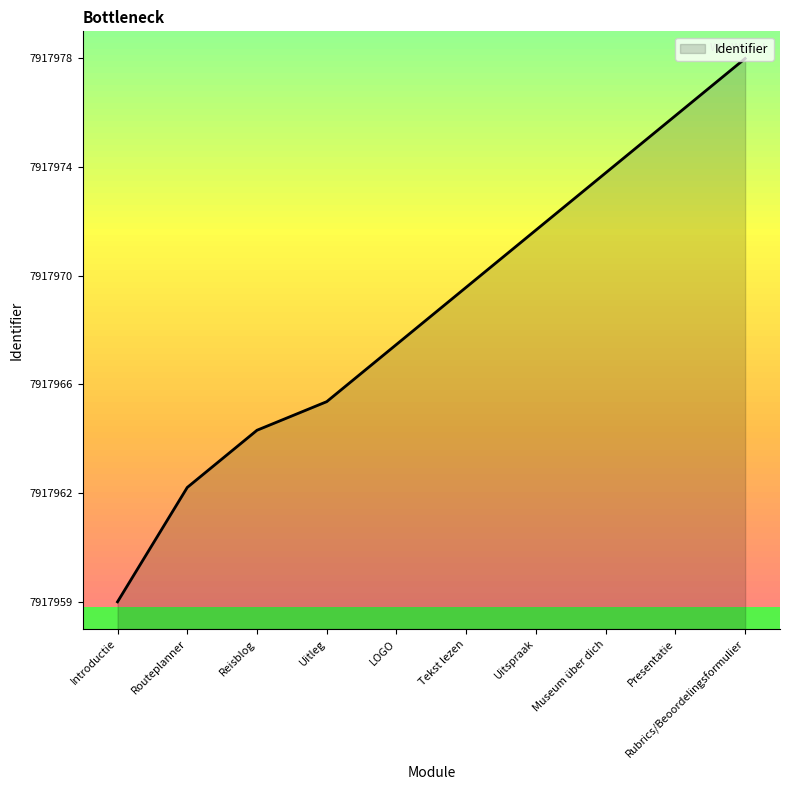

What is the change in value from LOGO to Presentatie?

+8